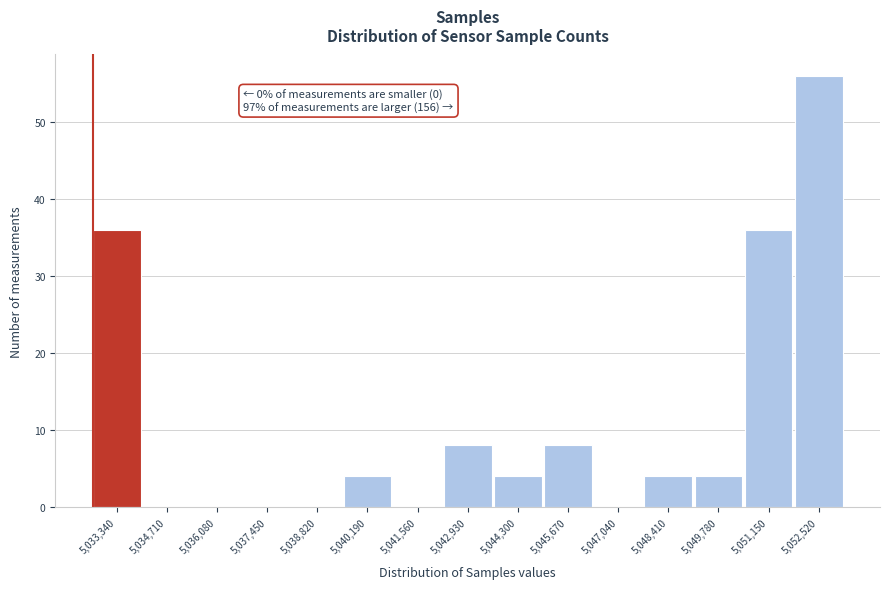

Reading left to right, what are all the values shown in this chart?

5,033,340=36	5,034,710=0	5,036,080=0	5,037,450=0	5,038,820=0	5,040,190=4	5,041,560=0	5,042,930=8	5,044,300=4	5,045,670=8	5,047,040=0	5,048,410=4	5,049,780=4	5,051,150=36	5,052,520=56